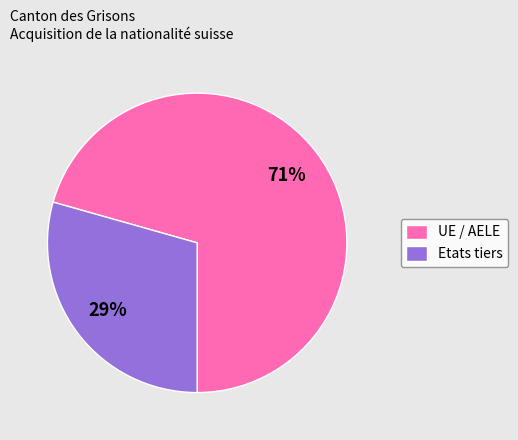

To the nearest percent, what is the combined percentage of Etats tiers and UE / AELE?

100%